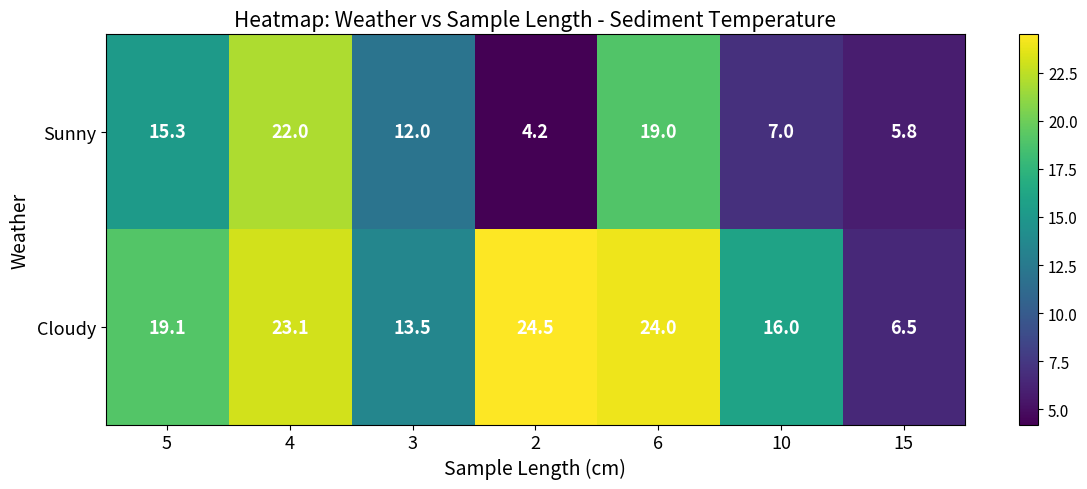

Rank the series by their average value, from highest to lowest.

Cloudy, Sunny